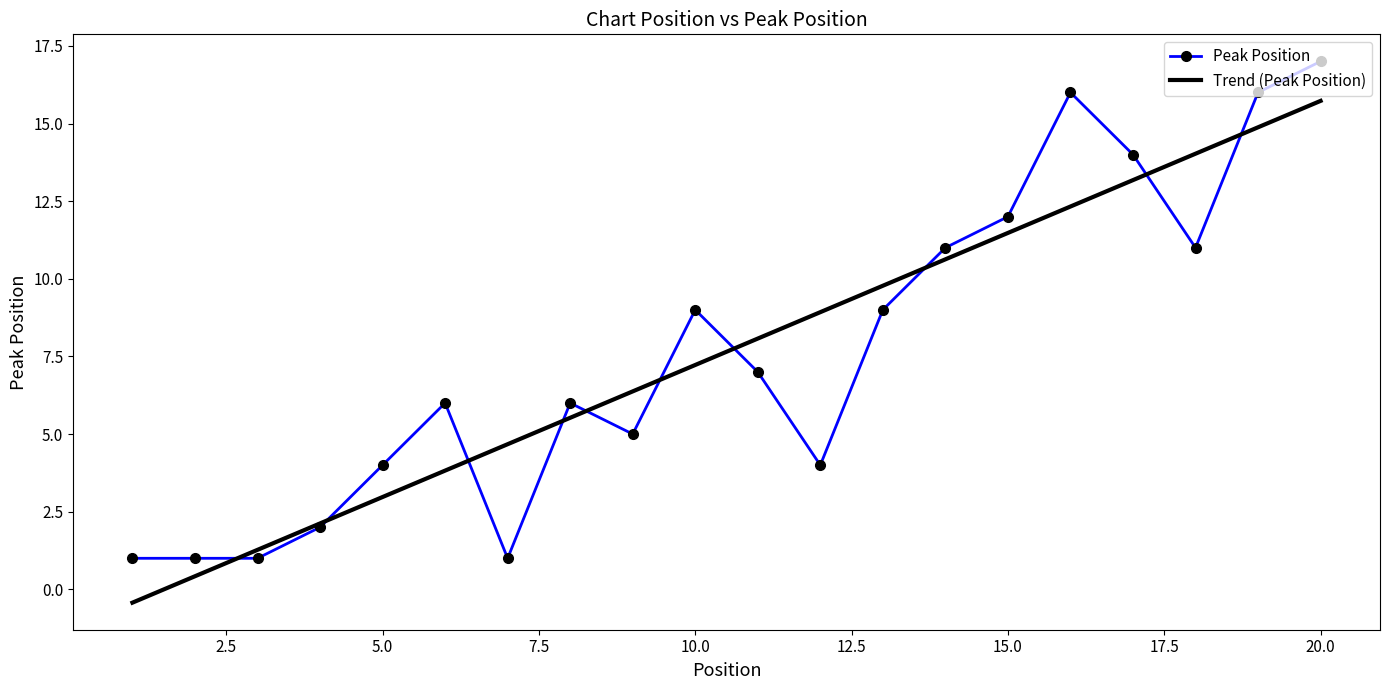

Is it true that Peak Position equals 17 at 20.0?

True